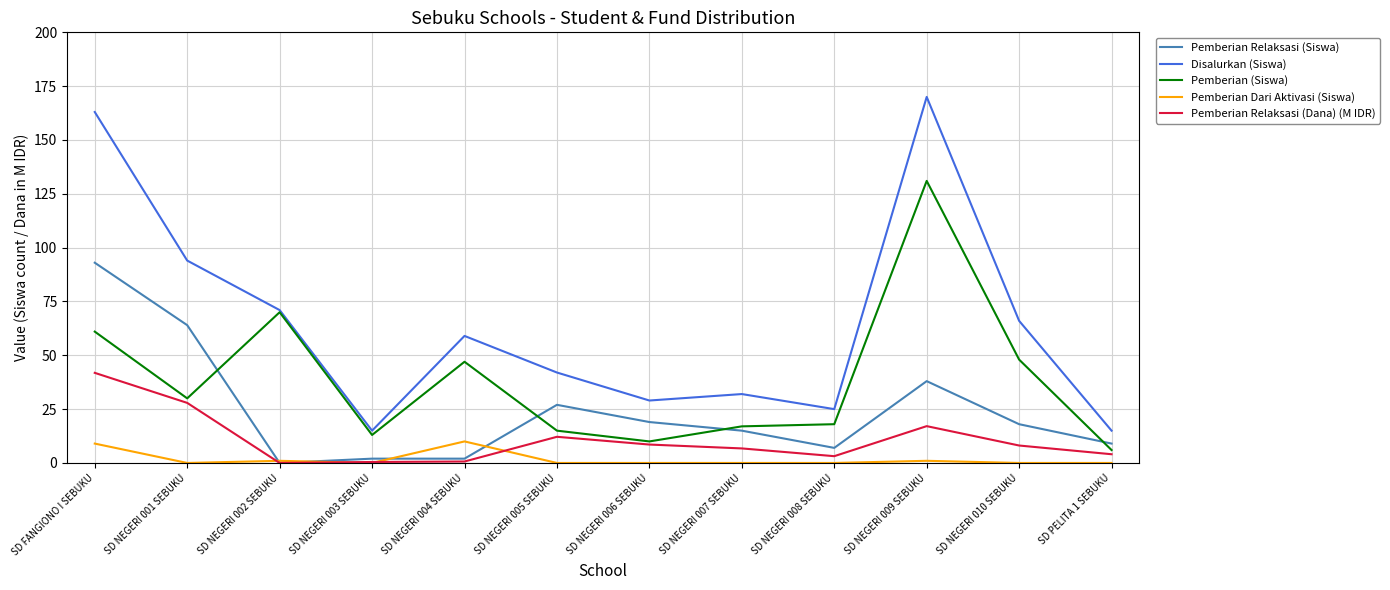

True or false: Pemberian (Siswa) and Pemberian Dari Aktivasi (Siswa) intersect in this chart.

False